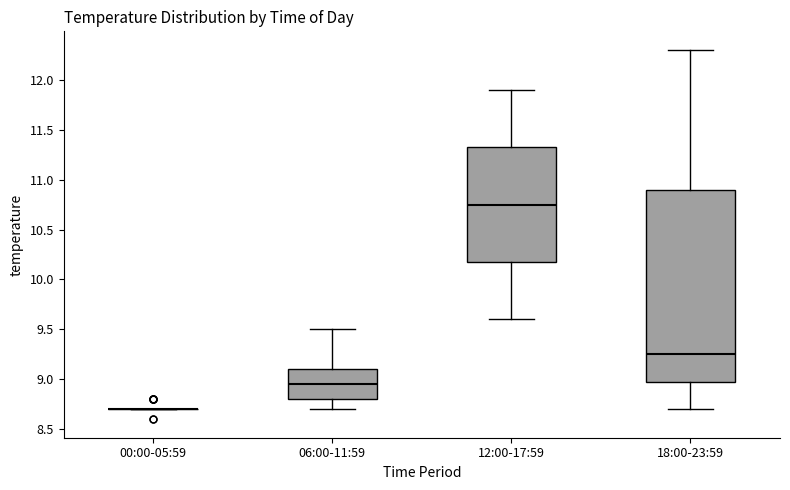

Where is the lower edge of the box for 18:00-23:59 on the y-axis? The values are not printed on the chart, so give them approximately, as read against the axis.

9.00